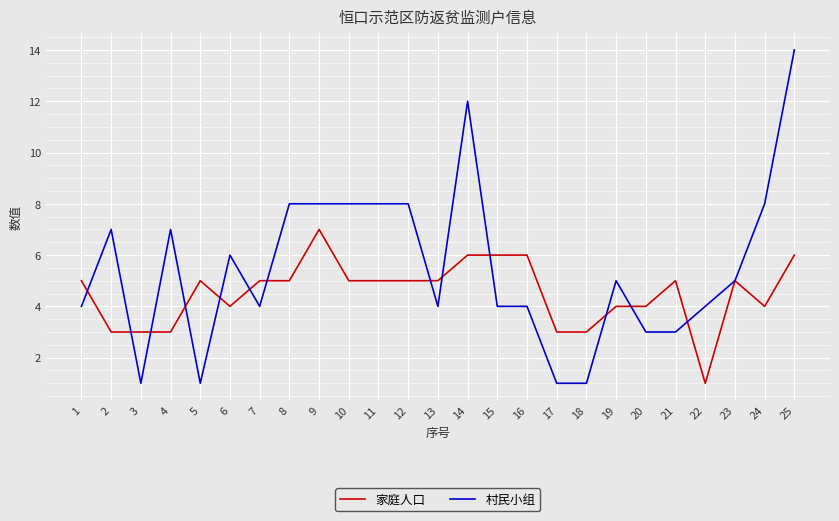

Reading right to left, transcribe all the data shown in this chart.

家庭人口: 25=6	24=4	23=5	22=1	21=5	20=4	19=4	18=3	17=3	16=6	15=6	14=6	13=5	12=5	11=5	10=5	9=7	8=5	7=5	6=4	5=5	4=3	3=3	2=3	1=5
村民小组: 25=14	24=8	23=5	22=4	21=3	20=3	19=5	18=1	17=1	16=4	15=4	14=12	13=4	12=8	11=8	10=8	9=8	8=8	7=4	6=6	5=1	4=7	3=1	2=7	1=4